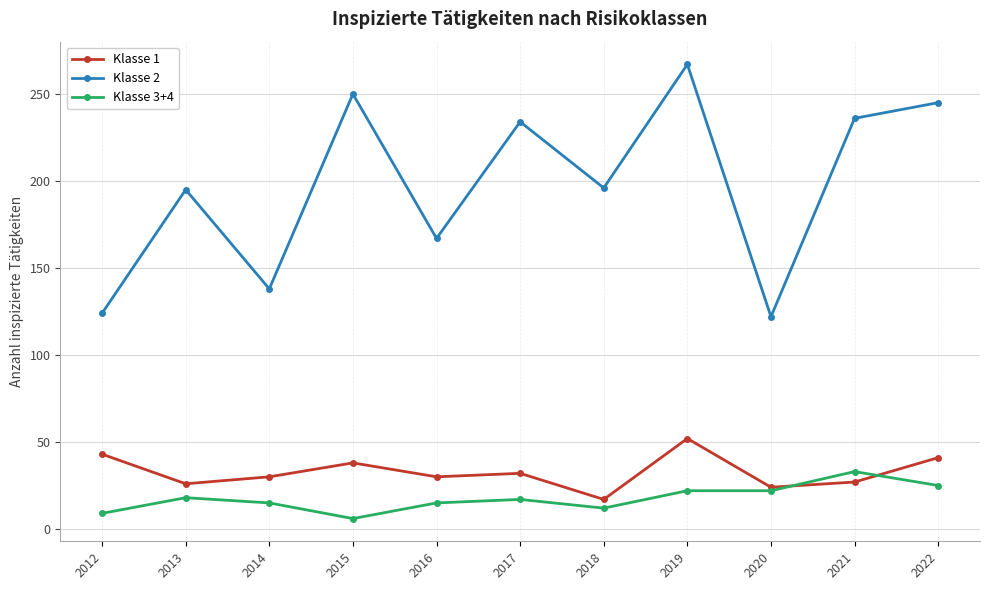

How many values in the Klasse 3+4 series are below 17?

5